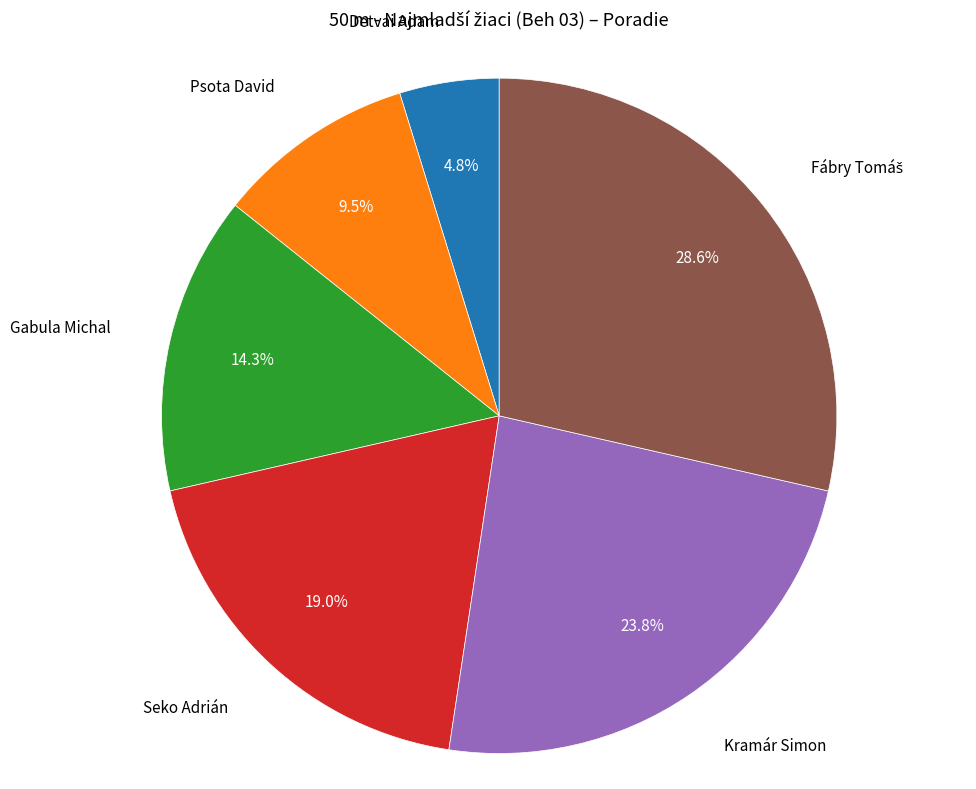

Is there any slice that represents more than half of the pie?

No